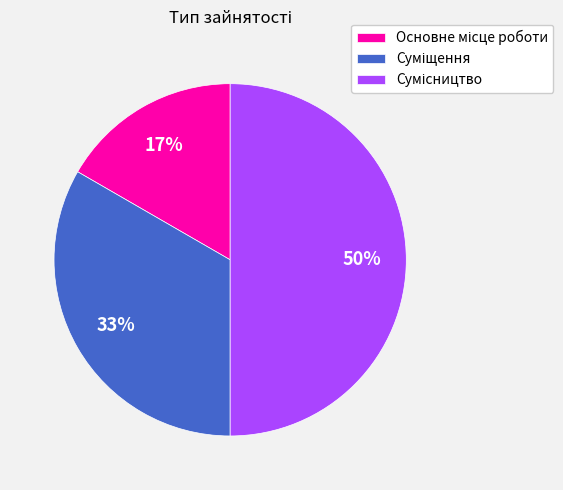

How many slices are in this pie chart?

3